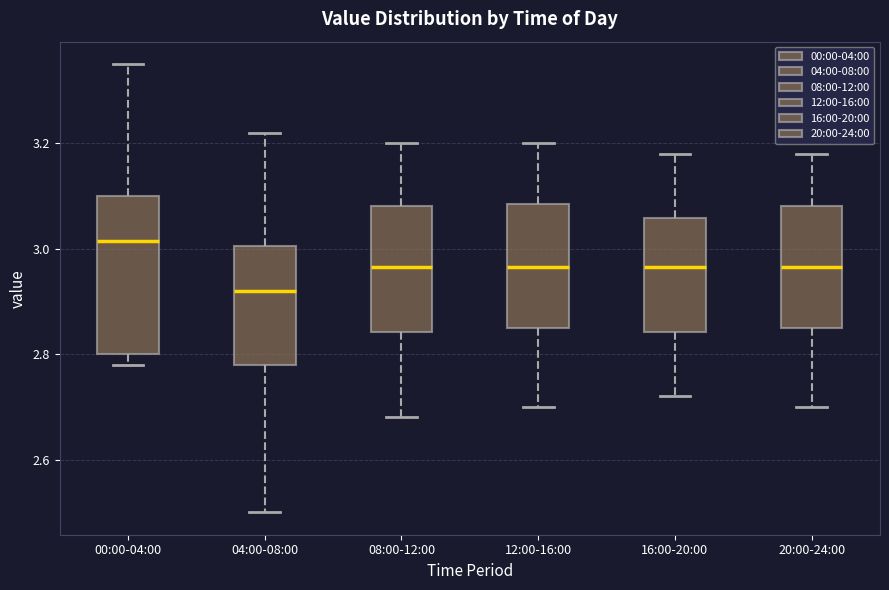

Which box is the tallest, from its lower edge to its upper edge?

00:00-04:00